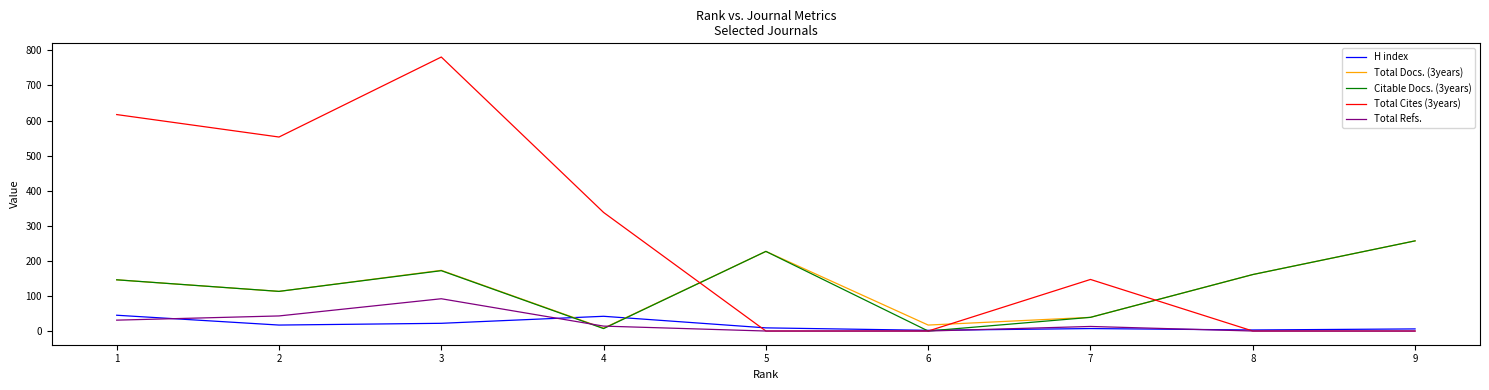

At how many categories does at least one series exceed 630?

1